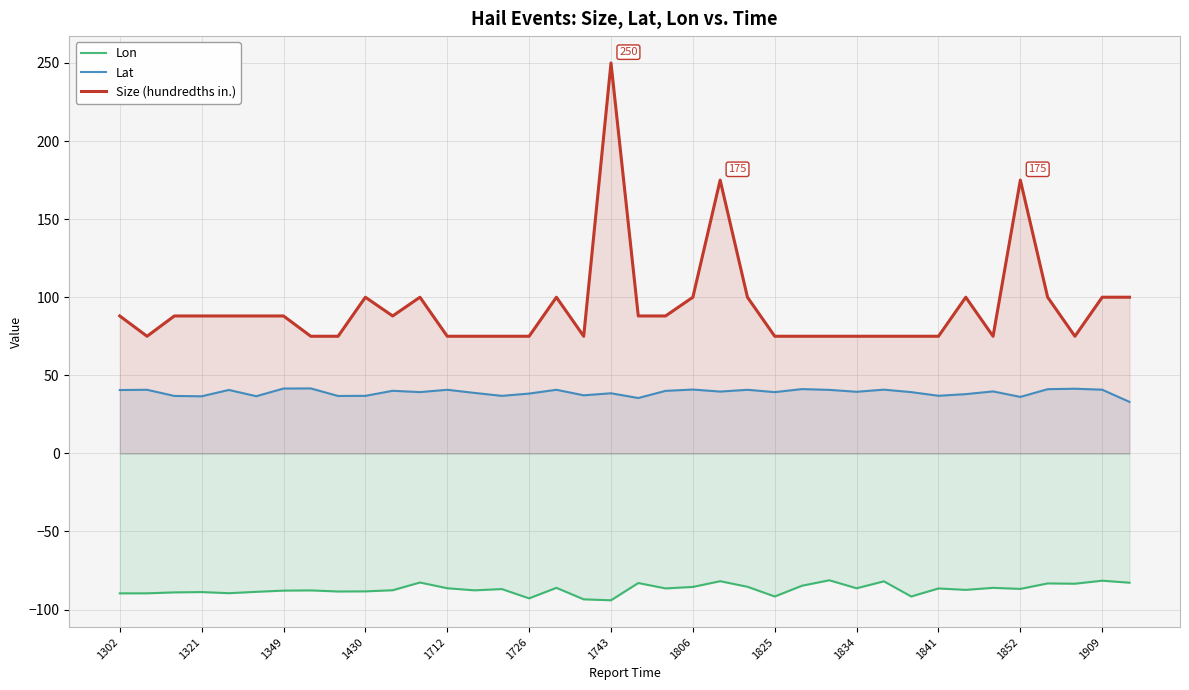

The value of Size (hundredths in.) at 1321 is 123.1. True or false?

False